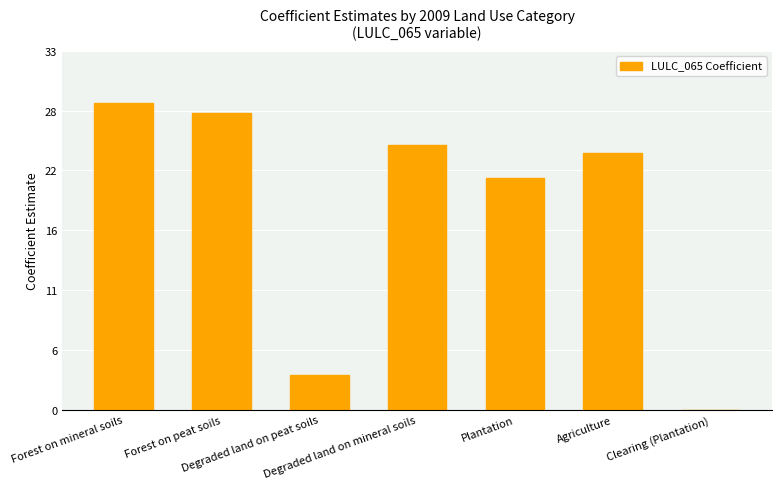

What is the label of the 1st bar from the right?

Clearing (Plantation)